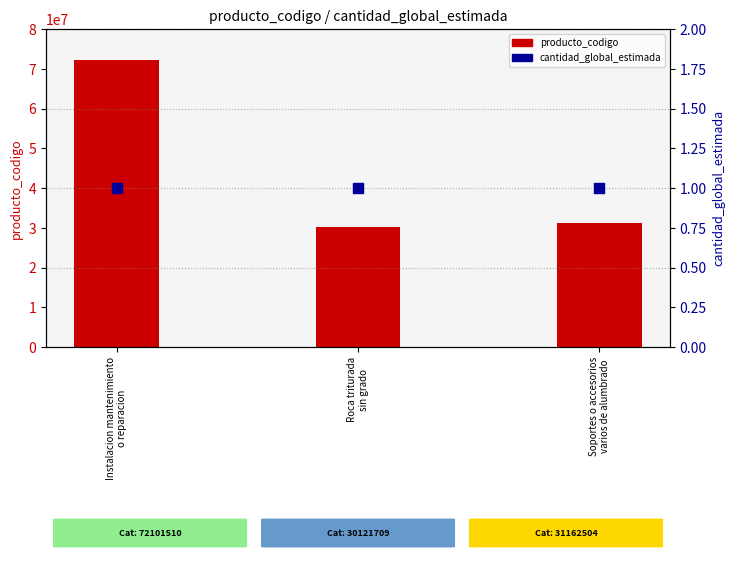

At how many categories does at least one series exceed 56541320?

1